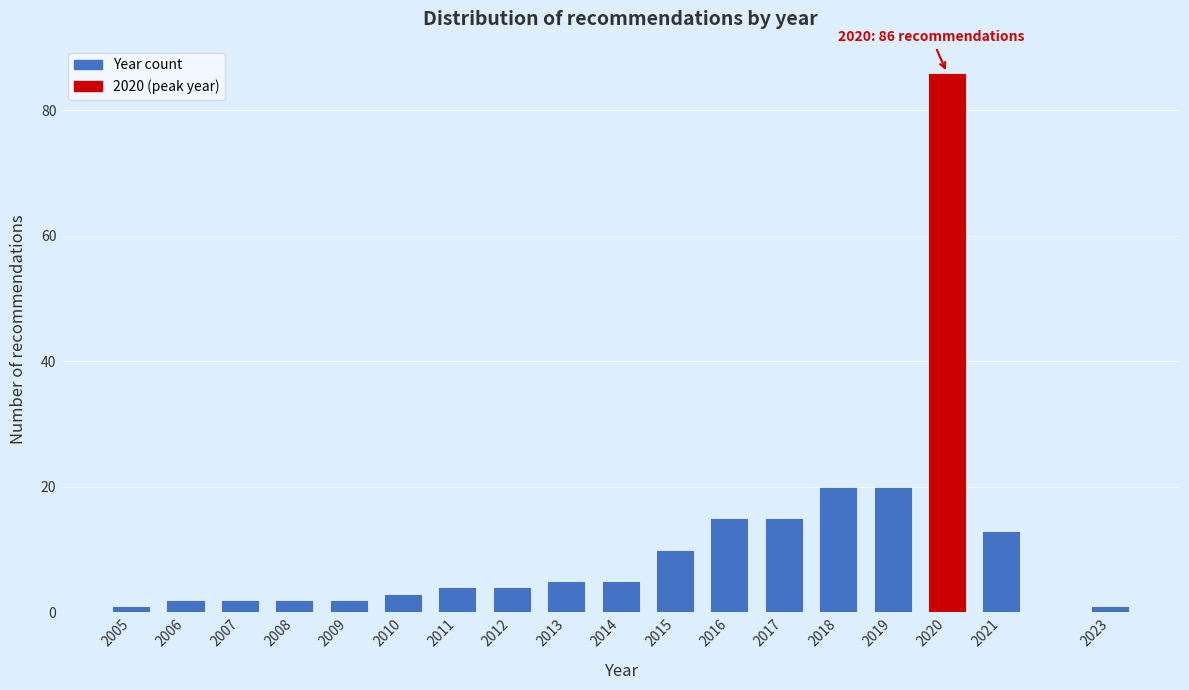

Reading left to right, list all the values displayed in this chart.

1	2	2	2	2	3	4	4	5	5	10	15	15	20	20	86	13	1